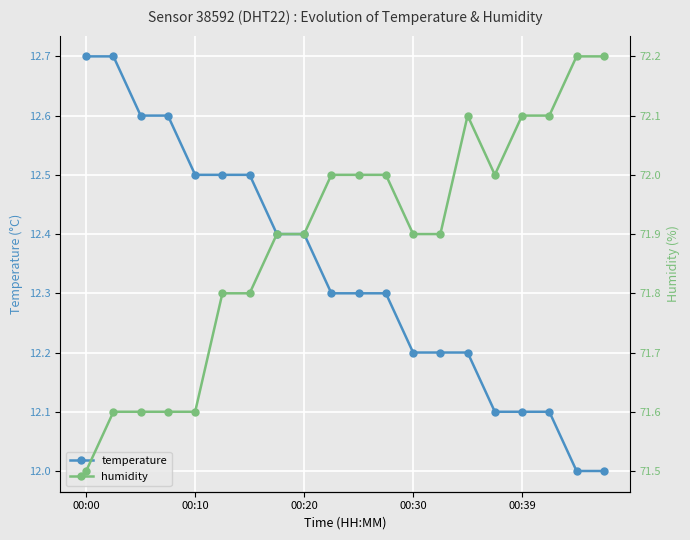

In humidity, how many points are higher than both neighbors (excluding endpoints)?

1